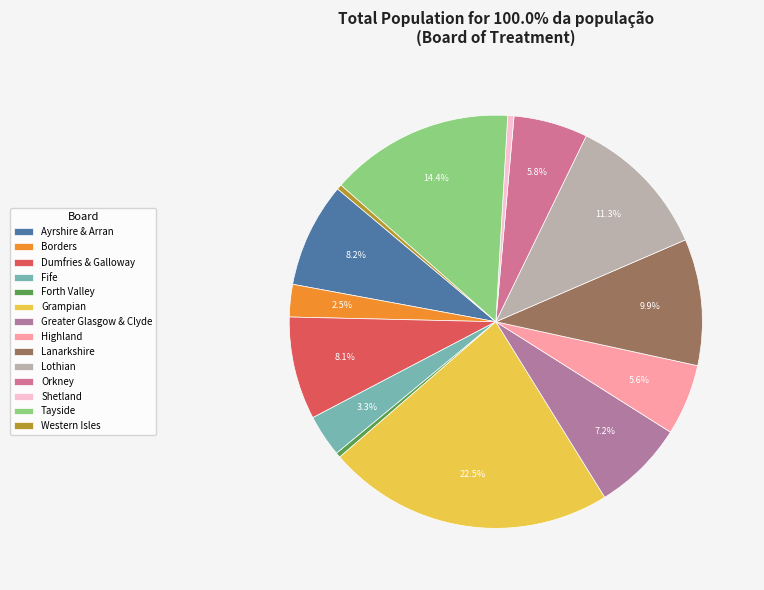

To the nearest percent, what is the average slice percentage?

7%